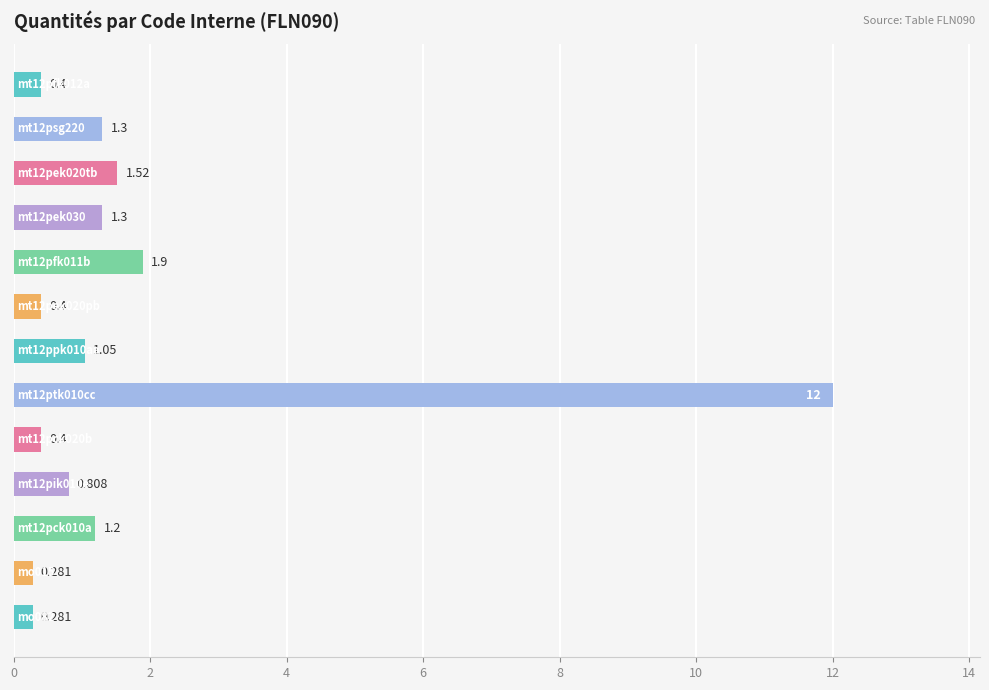

How many data points are less than 1?

6